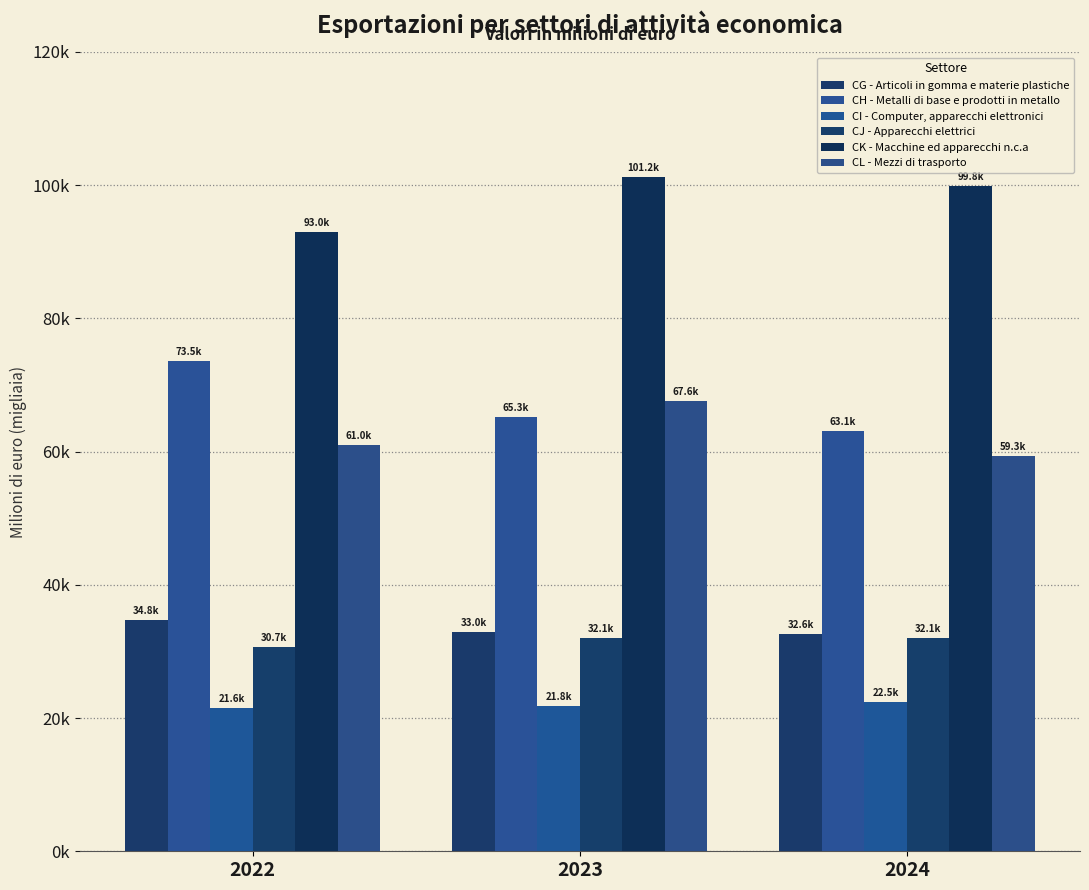

Are the bars grouped side by side (vs. stacked)?

Yes